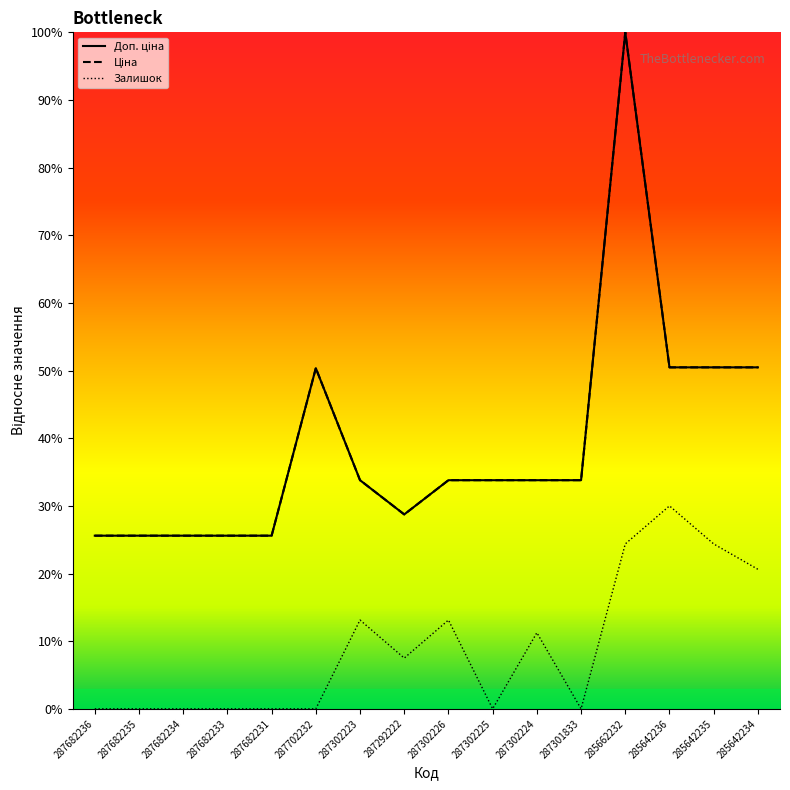

True or false: Залишок has a value of 18.2 at 287302223.

False